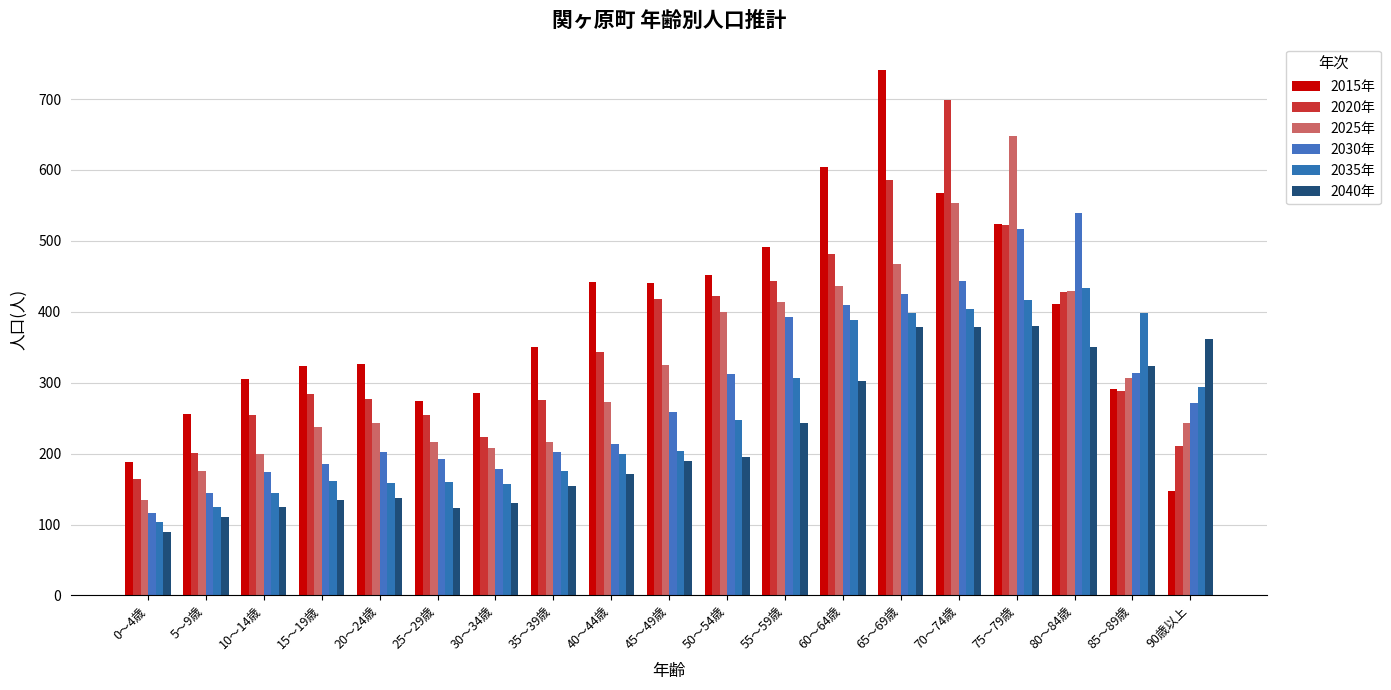

Where is 2030年 nearest to the value 328?

85～89歳